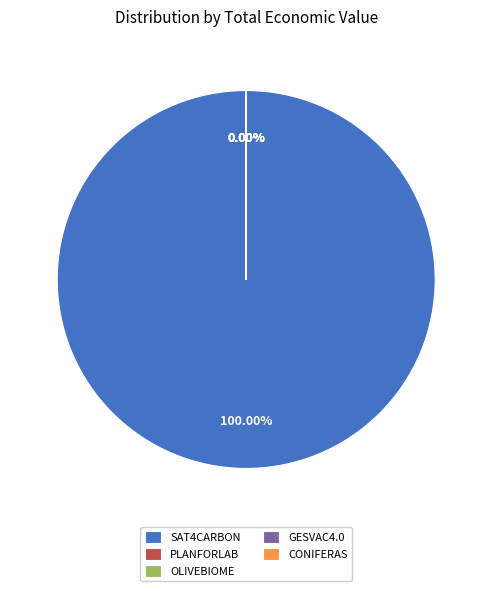

Approximately how many times larger is the value at GESVAC4.0 compared to CONIFERAS?

1.0